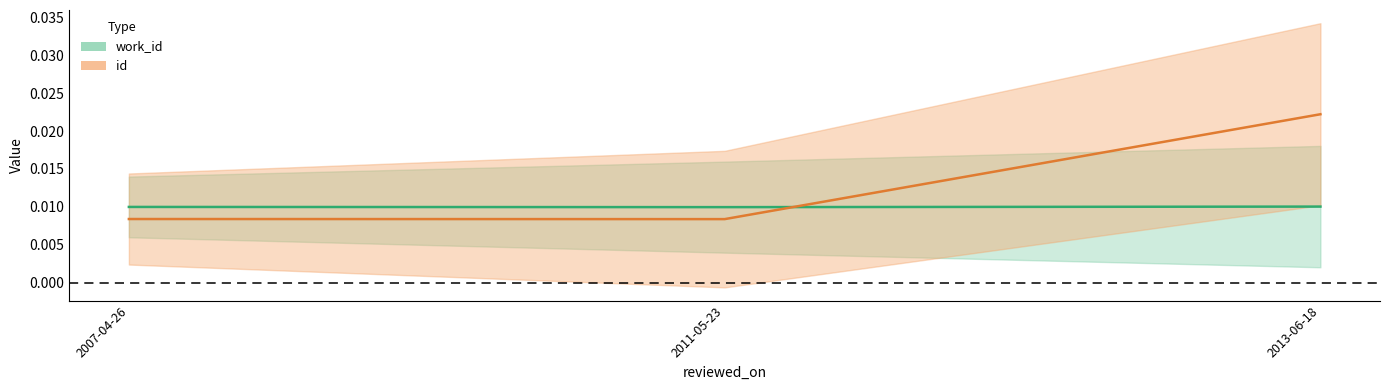

Rank the categories by value from lowest to highest.

2011-05-23, 2007-04-26, 2013-06-18